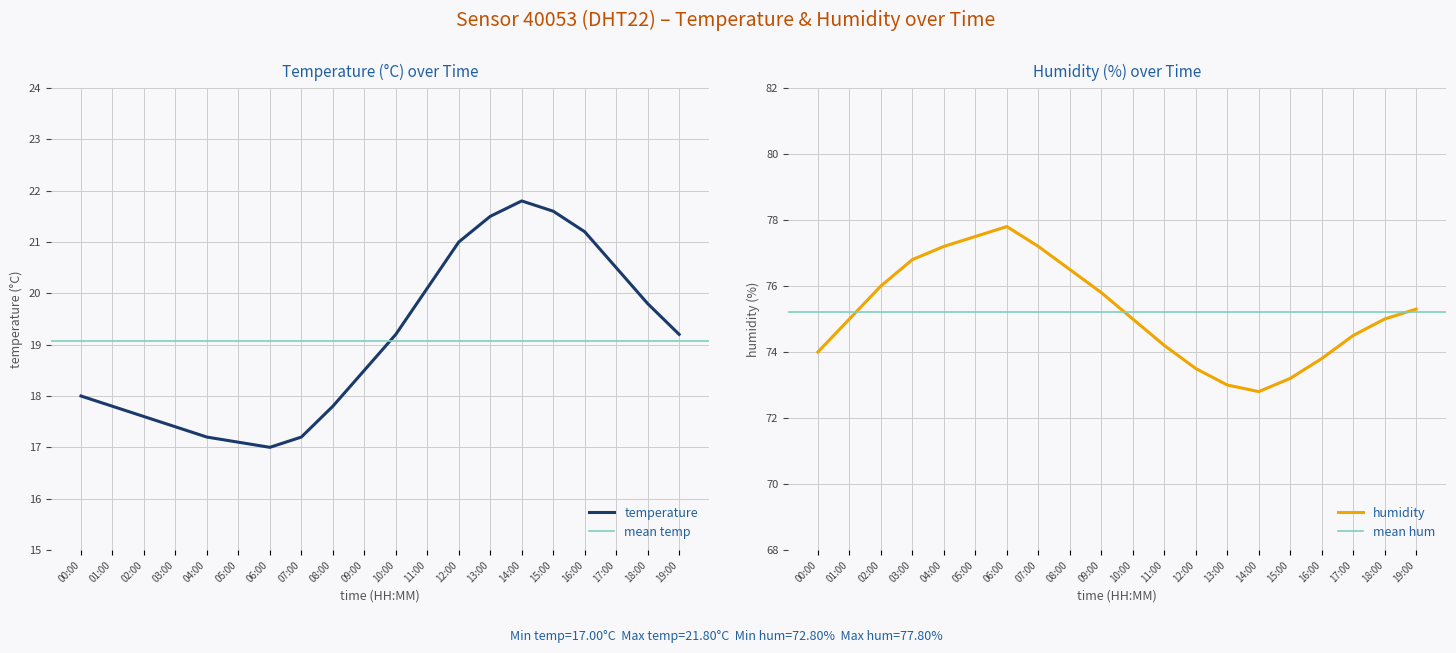

What is the difference between the maximum and second lowest values in the humidity series?

4.8